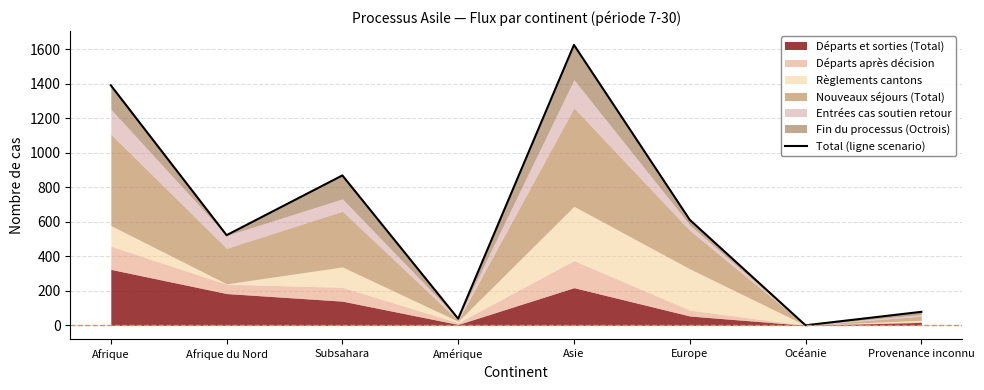

How many values are above zero?

7